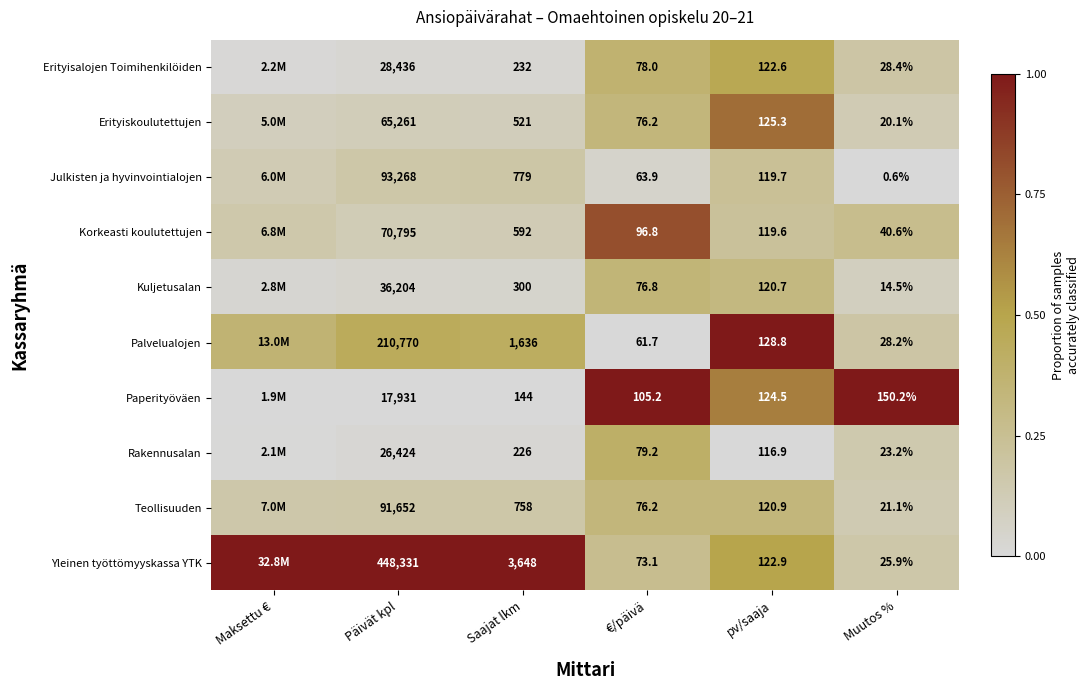

Between Muutos % and pv/saaja, which is larger?

pv/saaja